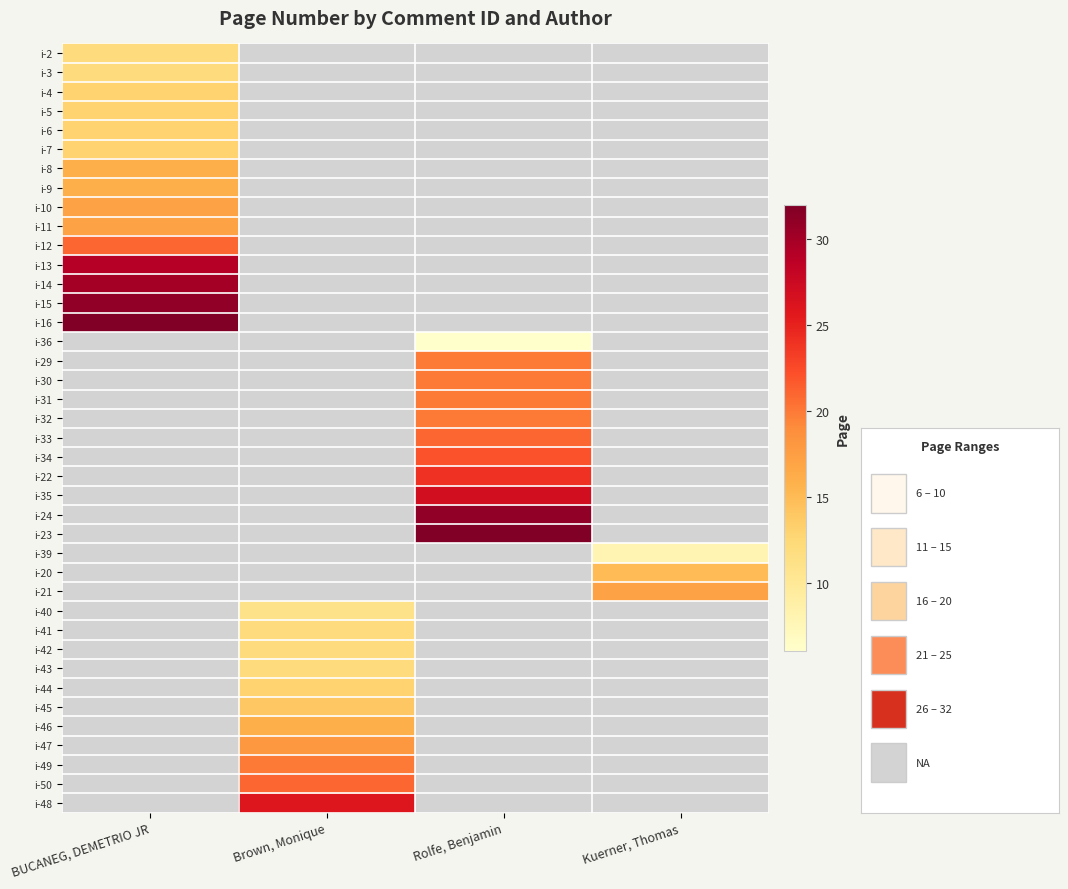

Between Rolfe, Benjamin and Kuerner, Thomas, which is larger?

Kuerner, Thomas